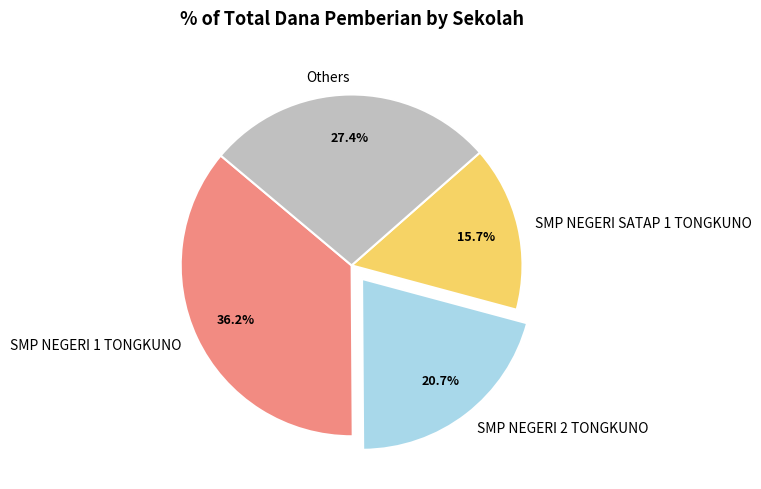

Count the number of slices in the pie.

4